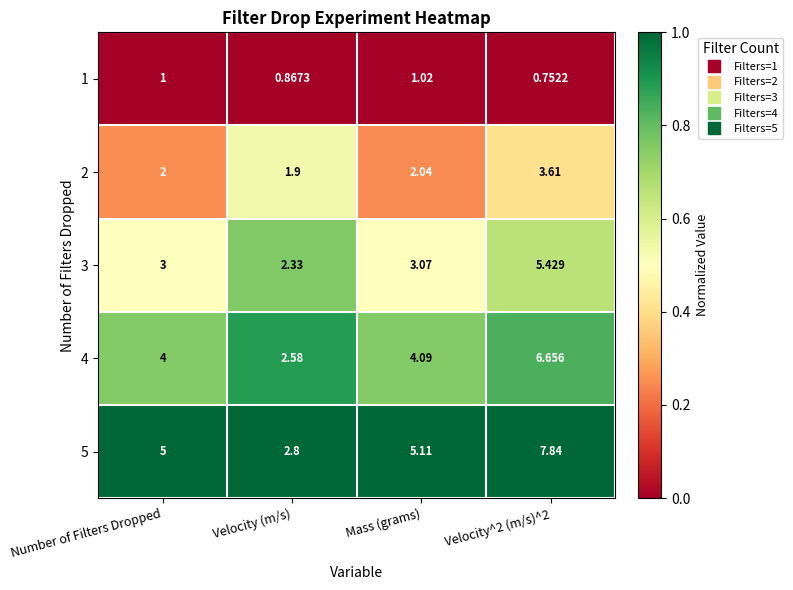

Which category has the highest value in the 1 series?

Mass (grams)